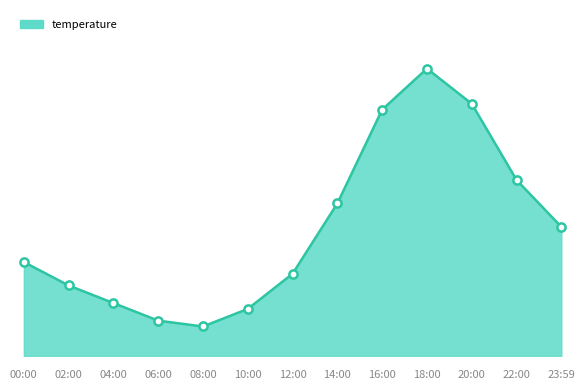

What is the ratio of the value at 12:00 to the value at 04:00?

1.0